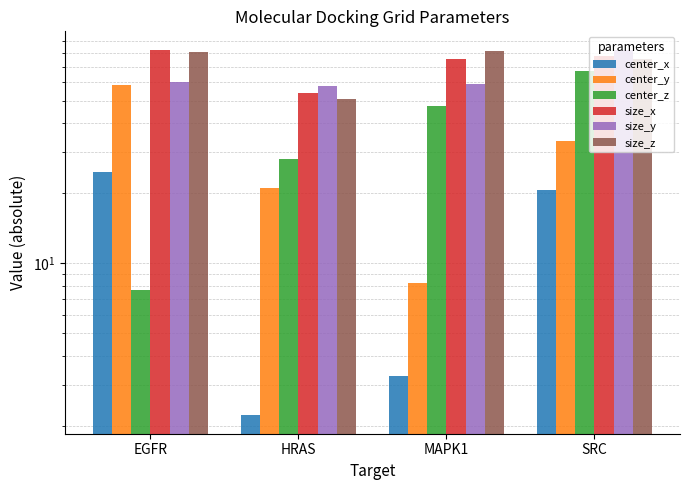

At how many categories does at least one series exceed 38?

4